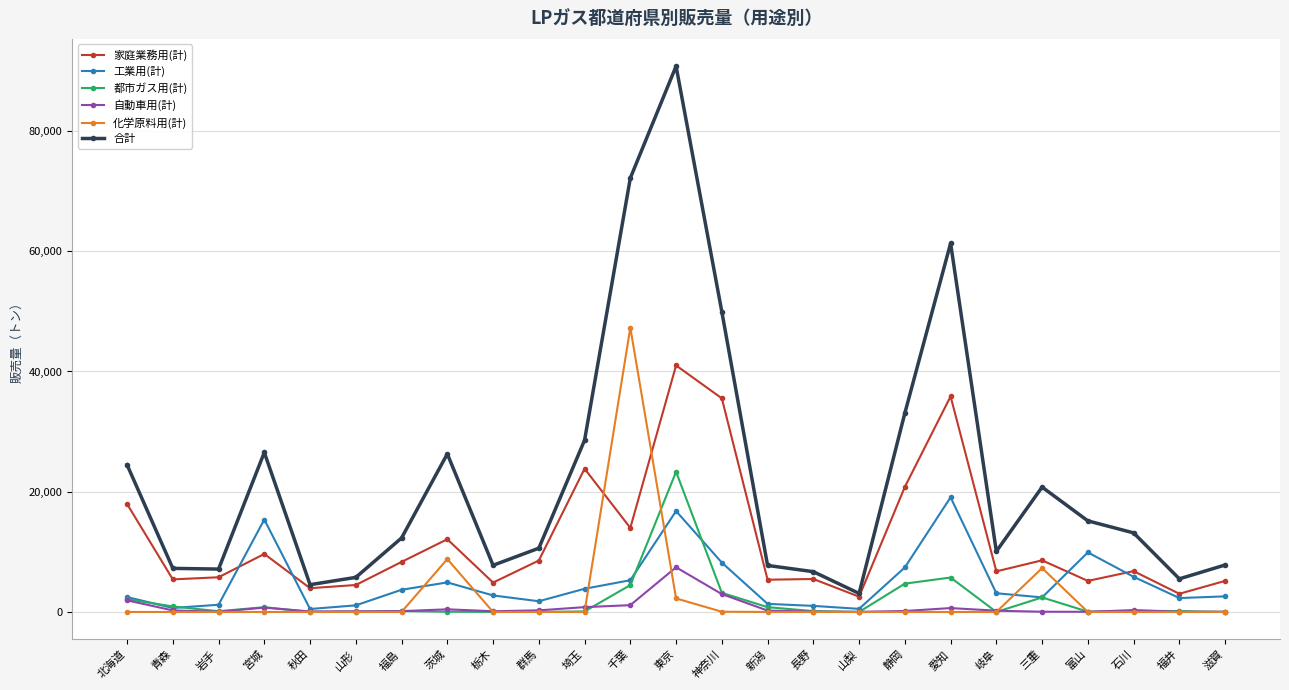

At which category is the sum across all series the highest?

東京